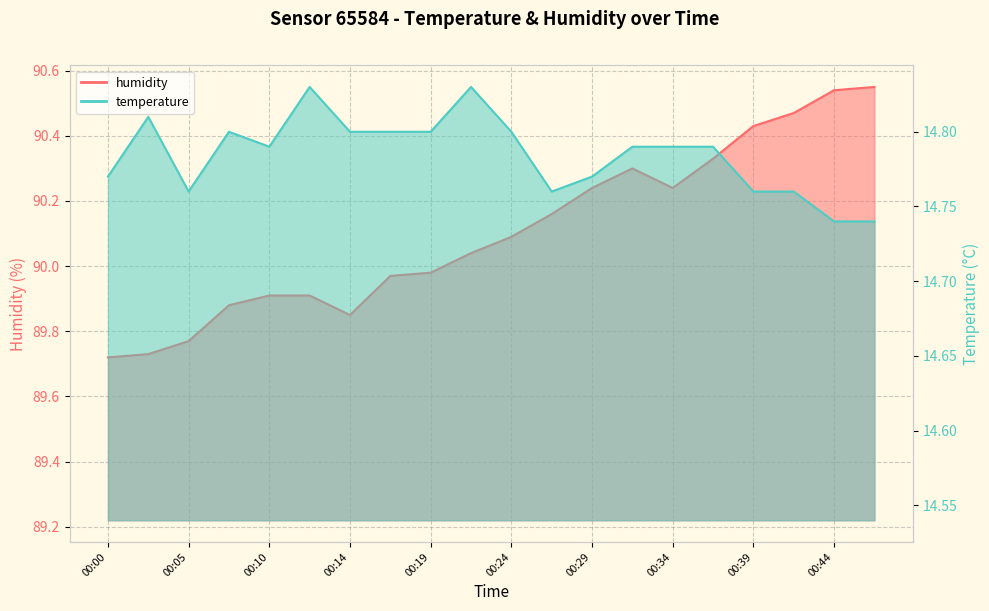

At which label does temperature reach its peak?

00:12